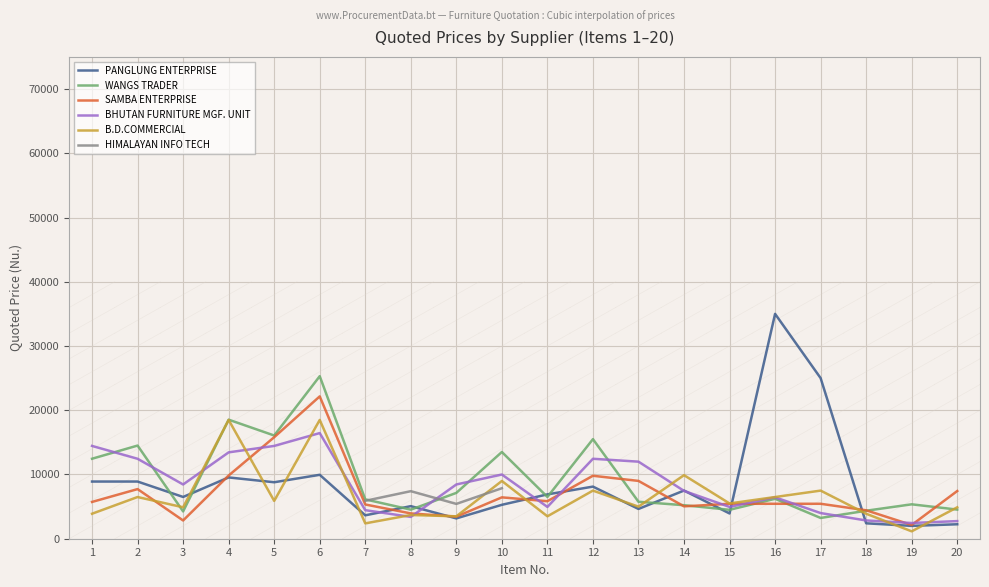

What is the value of the PANGLUNG ENTERPRISE point at the 3rd from the left?

6500.0